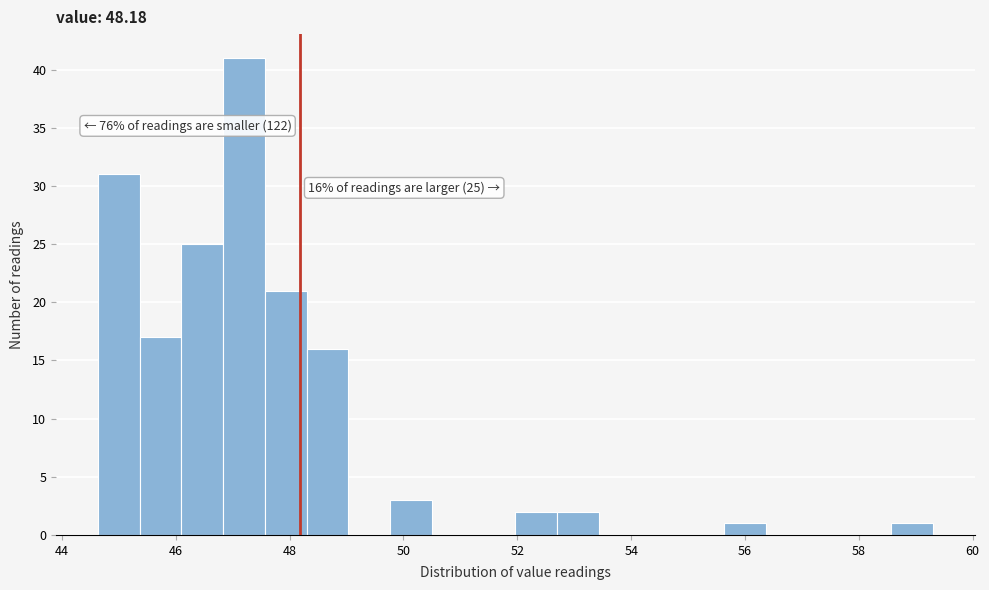

Read against the x-axis, roughly where is the centre of the tallest bar?

47.2